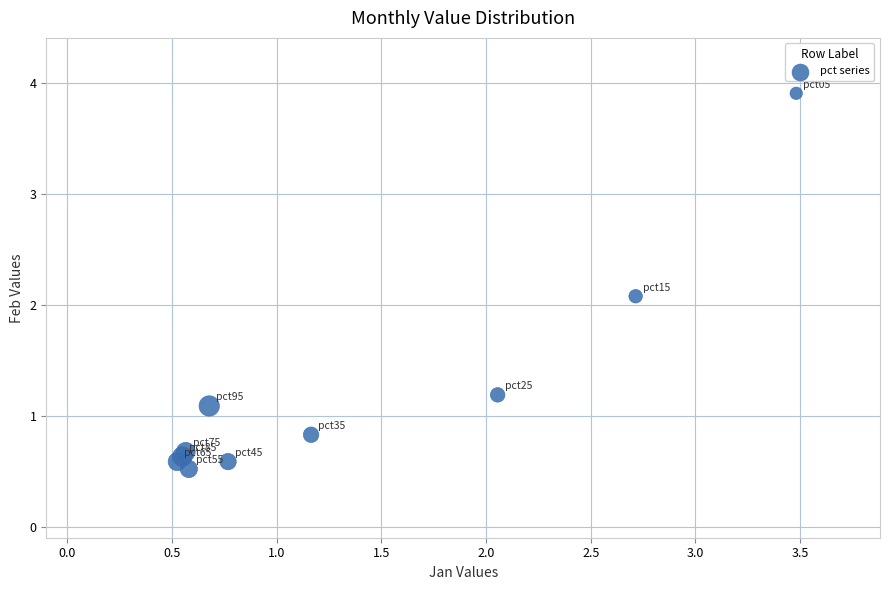

What Y value in the scatter plot is closest to 2?

2.1